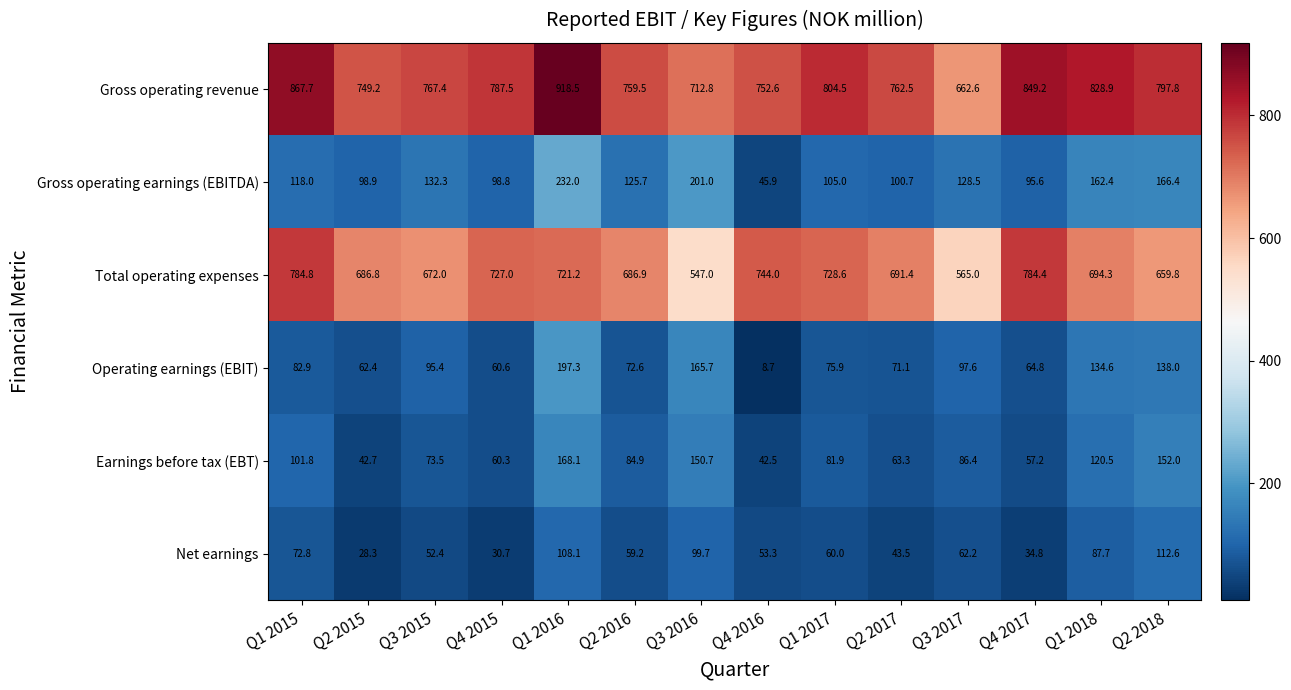

Which series changed the most between Q2 2015 and Q1 2017?

Gross operating revenue